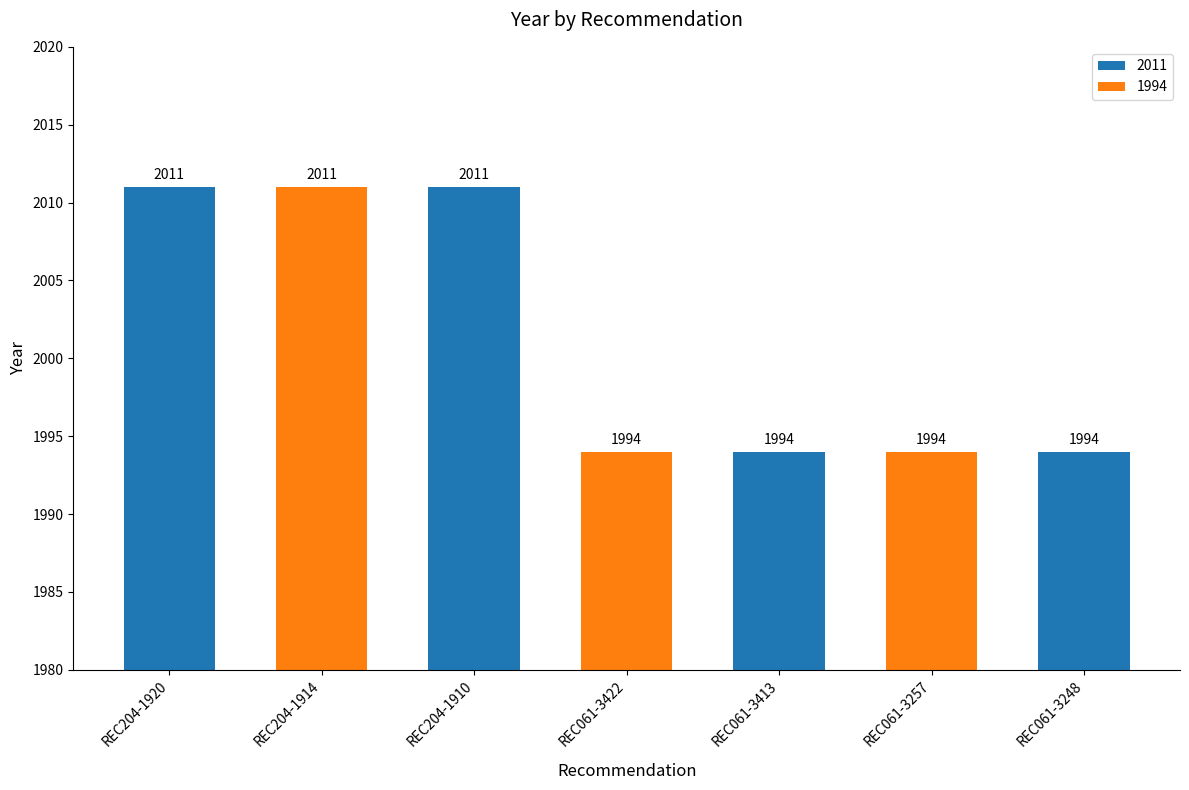

The chart shows a value of 473 at REC204-1910. True or false?

False